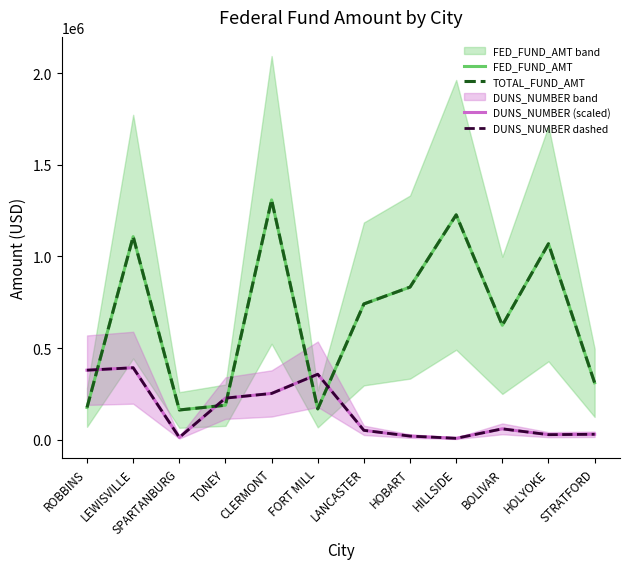

True or false: DUNS_NUMBER (scaled) has a value of 27276.7 at HOLYOKE.

True